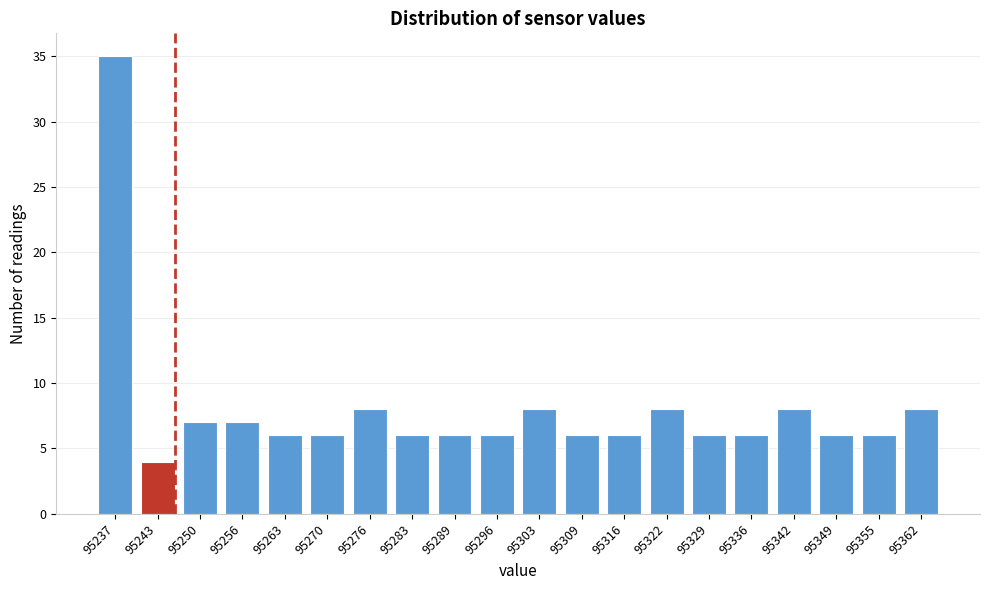

Reading left to right, transcribe all the data shown in this chart.

95237=35	95243=4	95250=7	95256=7	95263=6	95270=6	95276=8	95283=6	95289=6	95296=6	95303=8	95309=6	95316=6	95322=8	95329=6	95336=6	95342=8	95349=6	95355=6	95362=8